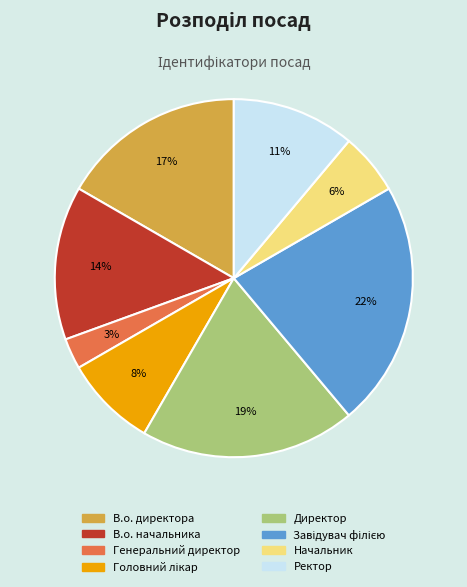

How many slices are in this pie chart?

8